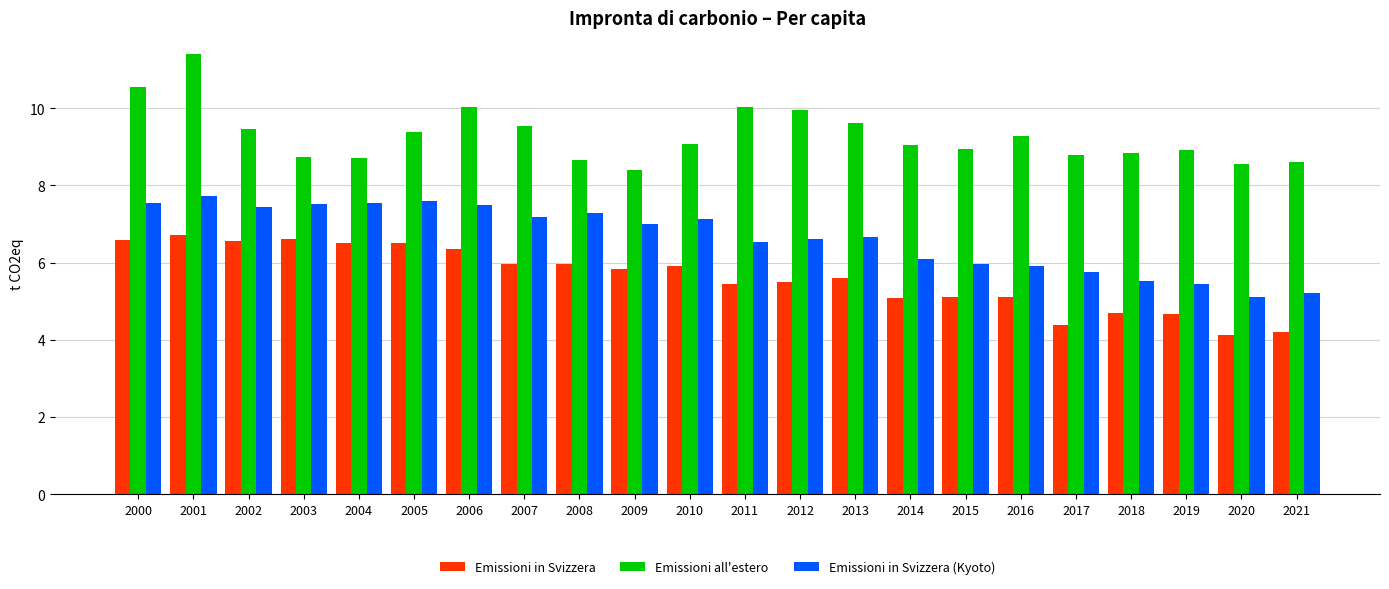

How many series are shown in this chart?

3